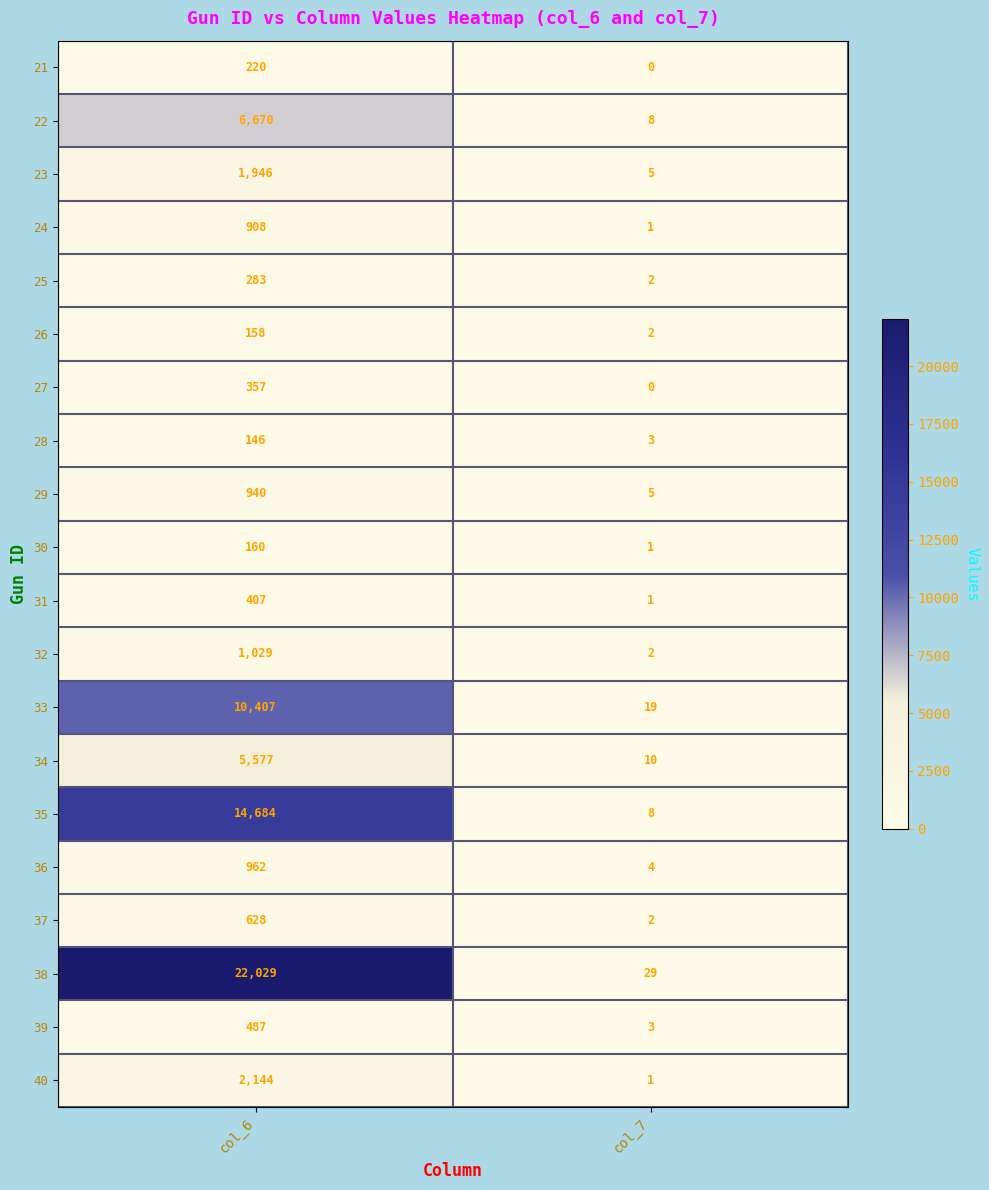

List the labels in order of 26 value, smallest first.

col_7, col_6